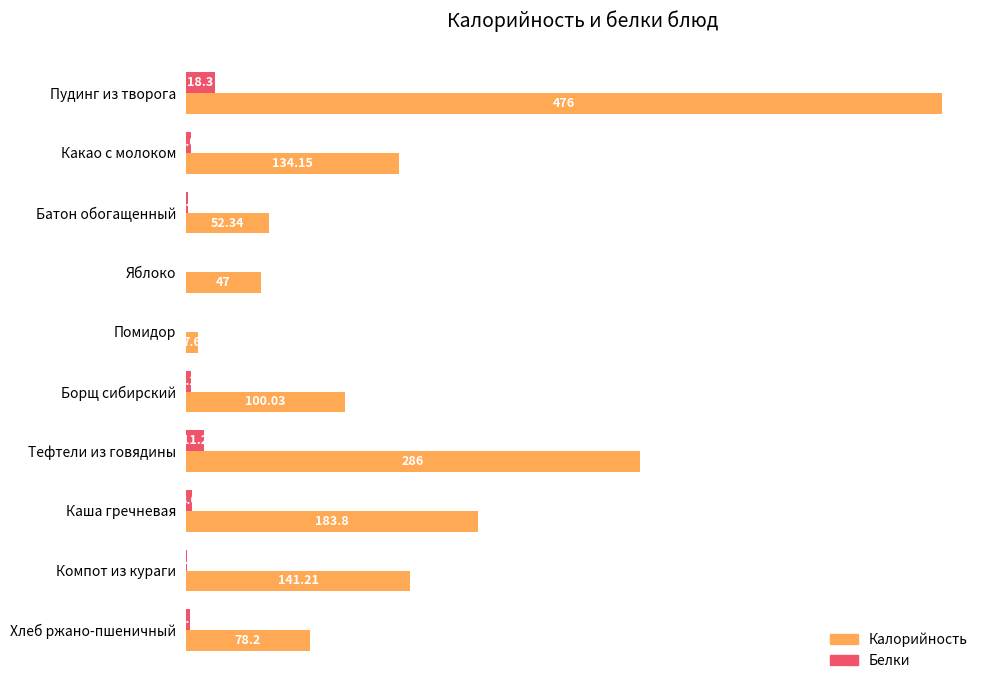

At which label does Калорийность reach its peak?

Пудинг из творога